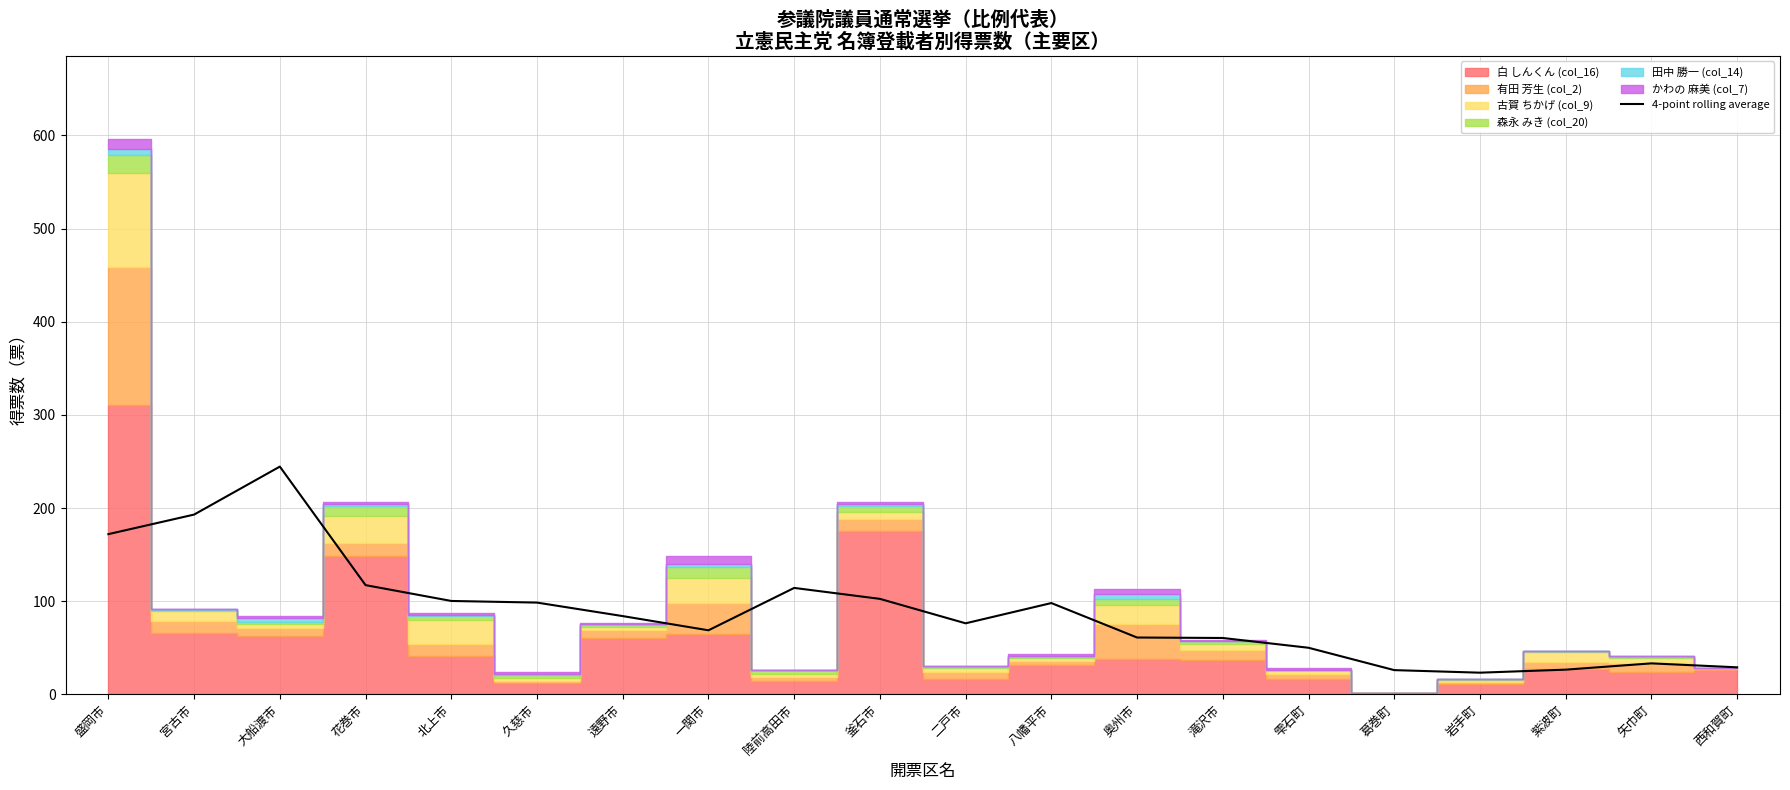

True or false: there are more than 0 points higher than both neighbors.

True